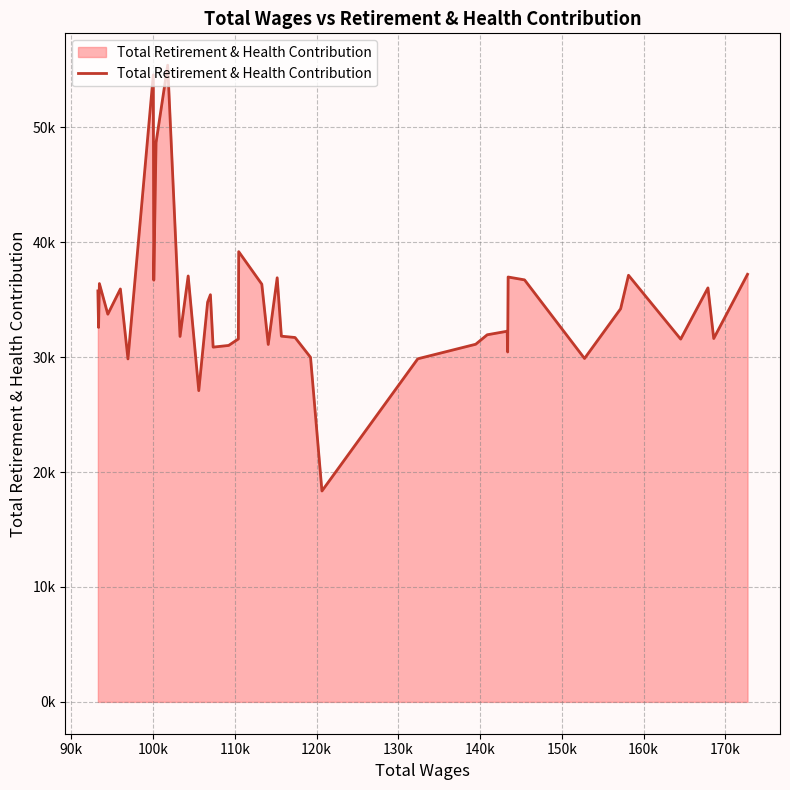

Does the chart display data point markers on the line(s)?

No